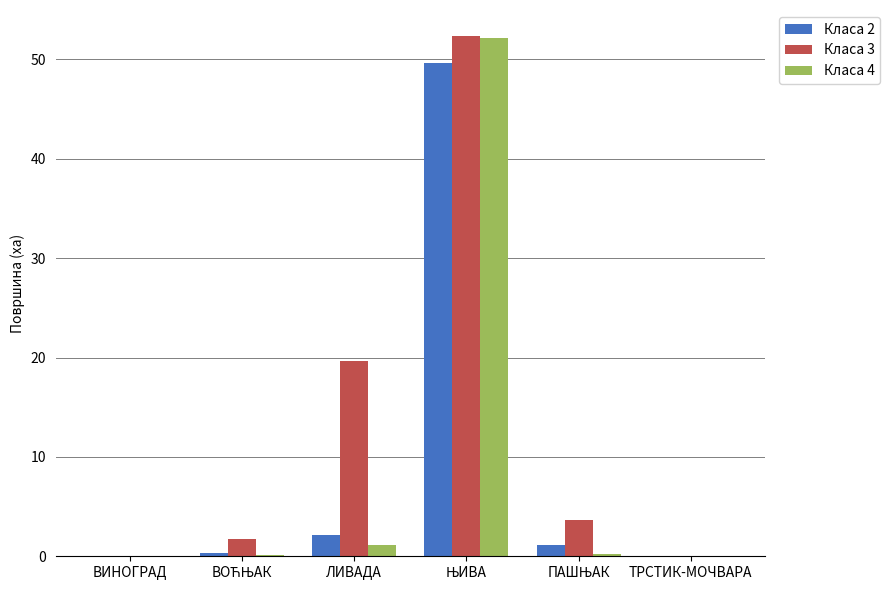

How many groups of bars are there?

6